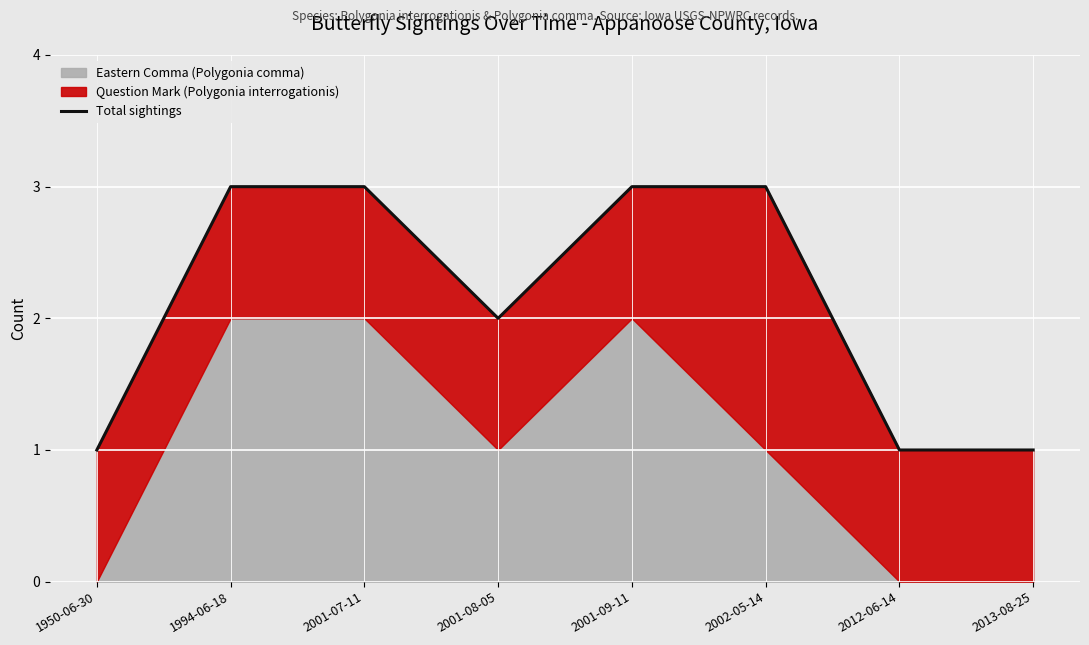

Is it true that the value at 2002-05-14 is 3?

True